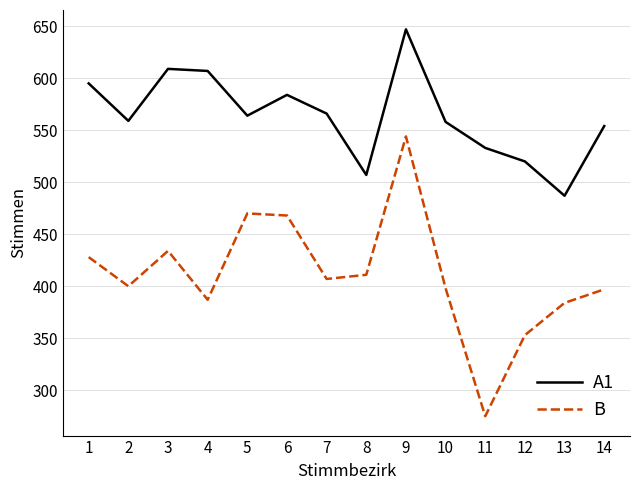

Which category has the highest value in the A1 series?

9